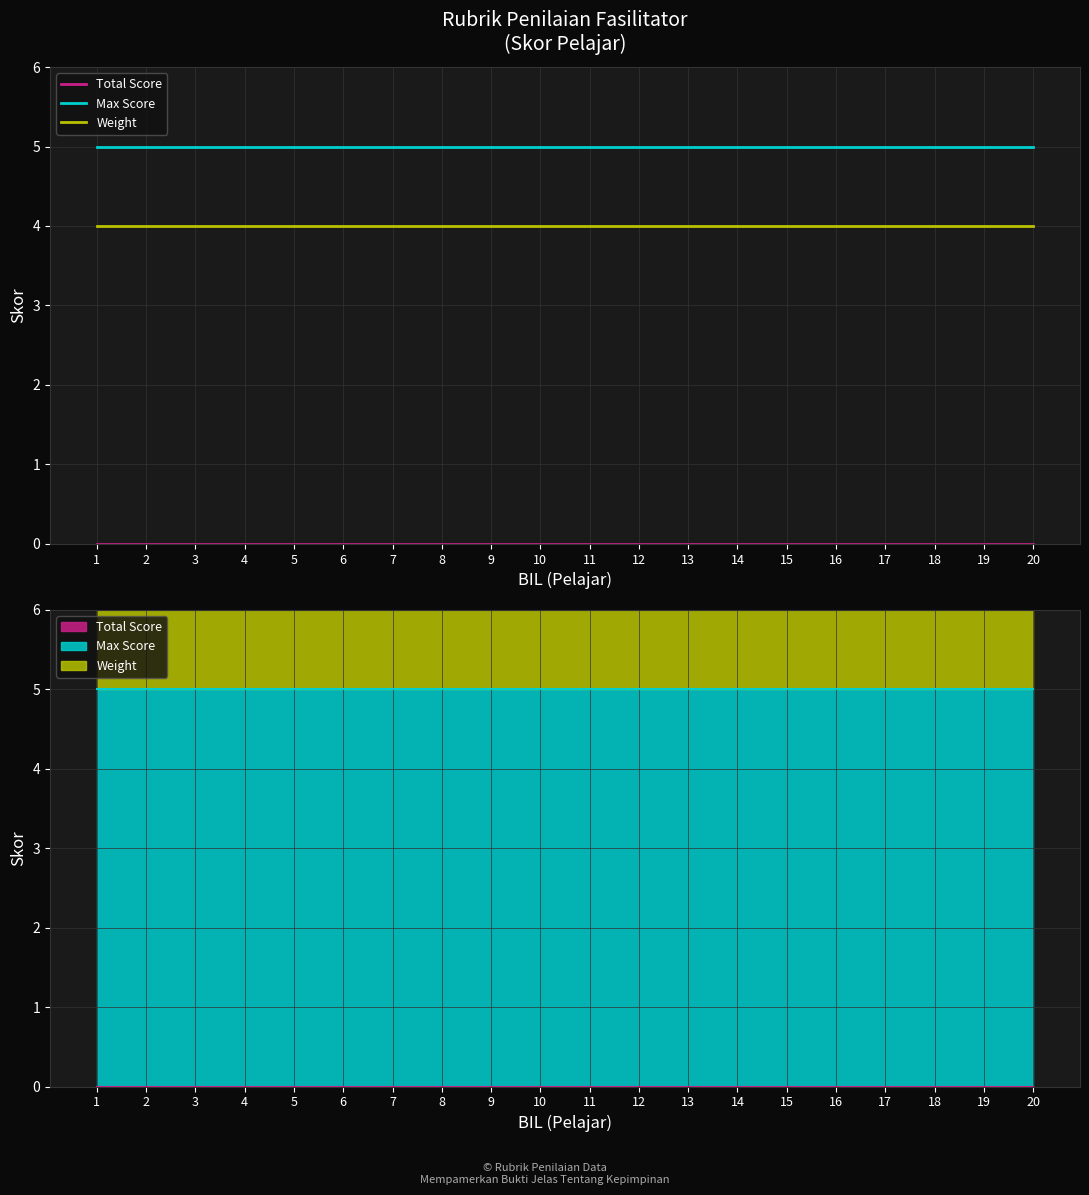

What is the total value across all series at 16?

9